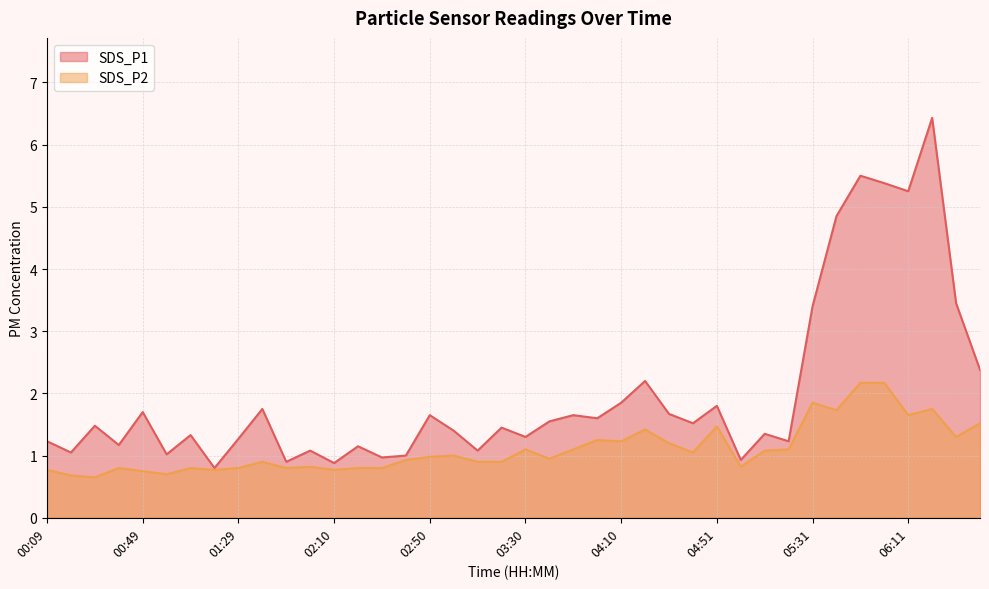

Which has a higher value, 02:20 or 02:40?

02:20